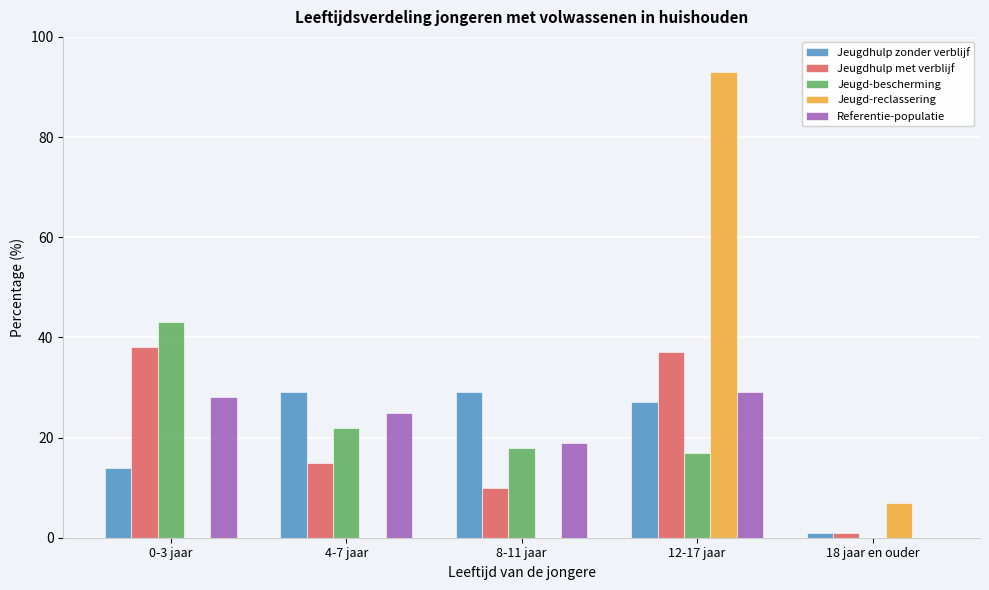

Reading right to left, transcribe all the data shown in this chart.

Jeugdhulp zonder verblijf: 18 jaar en ouder=1	12-17 jaar=27	8-11 jaar=29	4-7 jaar=29	0-3 jaar=14
Jeugdhulp met verblijf: 18 jaar en ouder=1	12-17 jaar=37	8-11 jaar=10	4-7 jaar=15	0-3 jaar=38
Jeugd-bescherming: 18 jaar en ouder=0	12-17 jaar=17	8-11 jaar=18	4-7 jaar=22	0-3 jaar=43
Jeugd-reclassering: 18 jaar en ouder=7	12-17 jaar=93	8-11 jaar=0	4-7 jaar=0	0-3 jaar=0
Referentie-populatie: 18 jaar en ouder=0	12-17 jaar=29	8-11 jaar=19	4-7 jaar=25	0-3 jaar=28